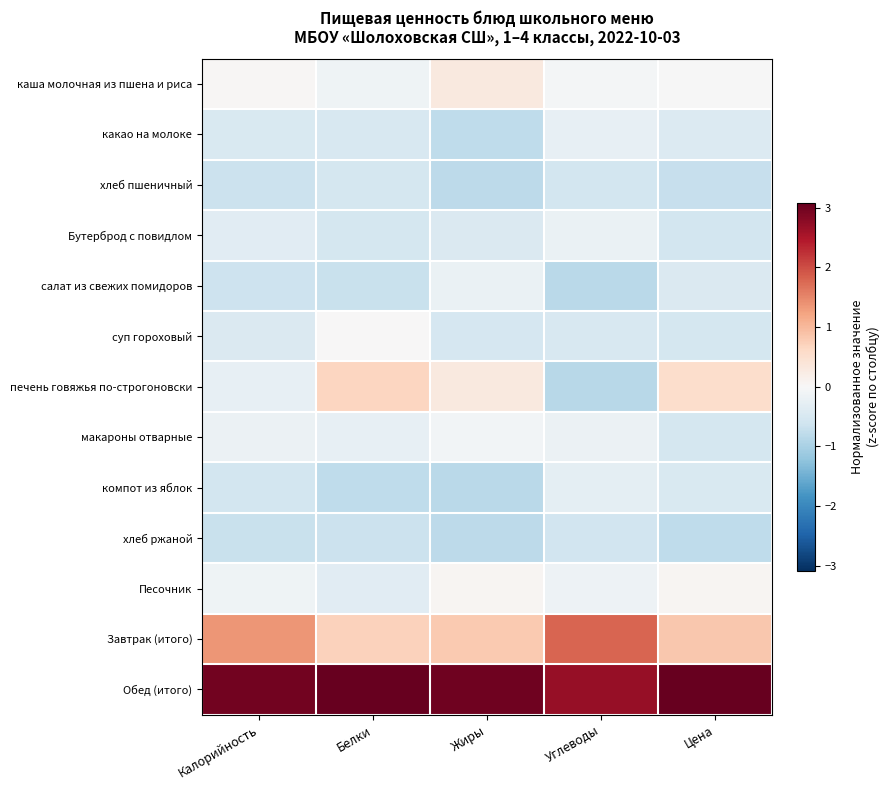

At how many categories does at least one series exceed 0?

5